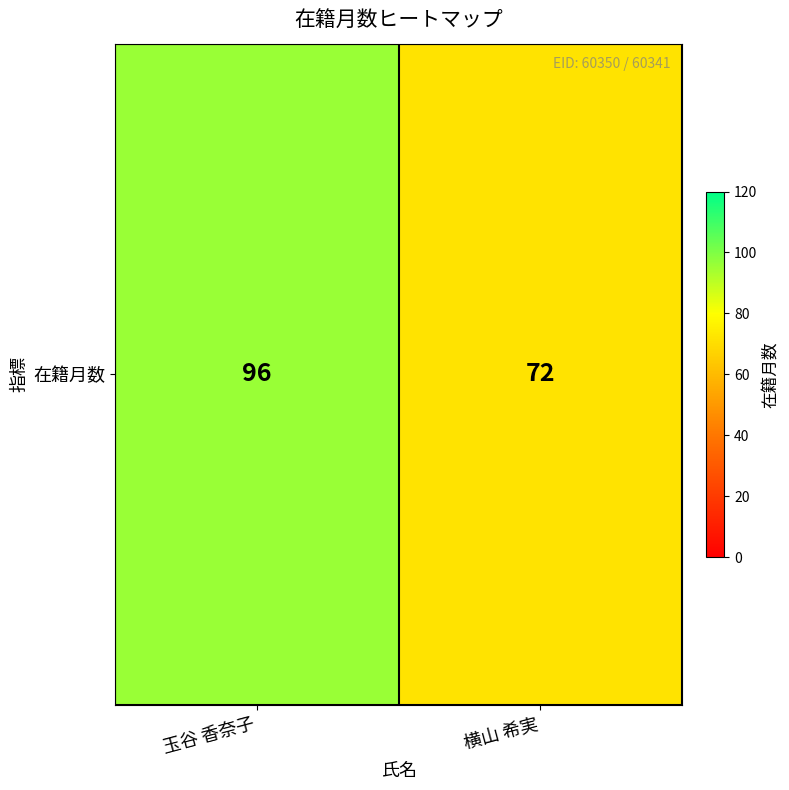

Reading left to right, extract all data points from this chart.

玉谷 香奈子=96	横山 希実=72